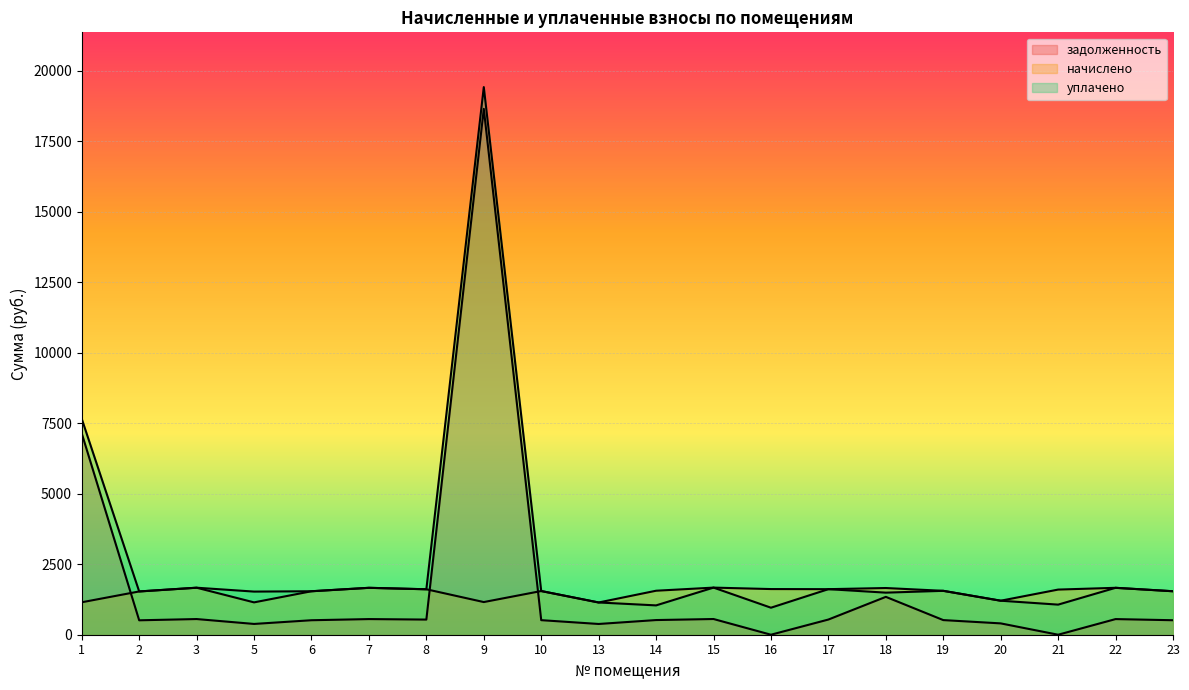

What is the value of the начислено point at the 11th from the left?

1559.6